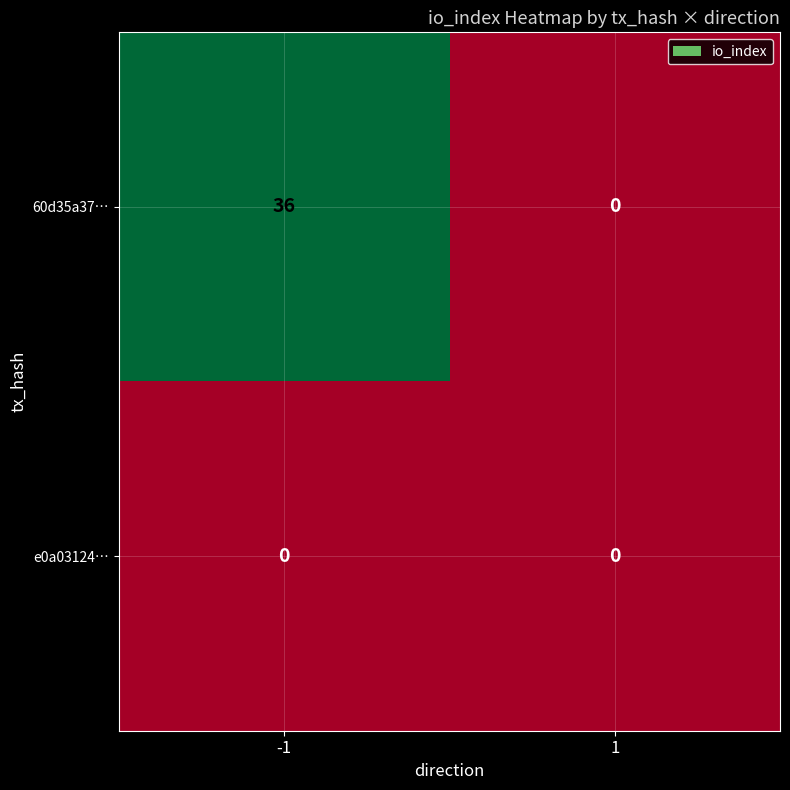

What is the total value across all series at -1?

36